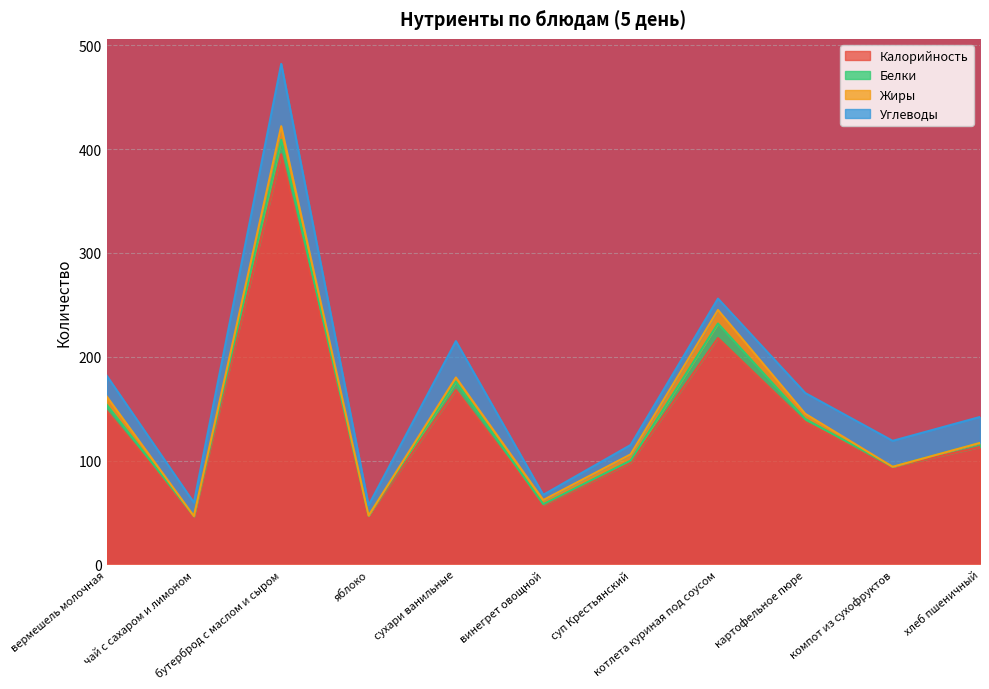

At which category does Калорийность reach its first local valley?

чай с сахаром и лимоном